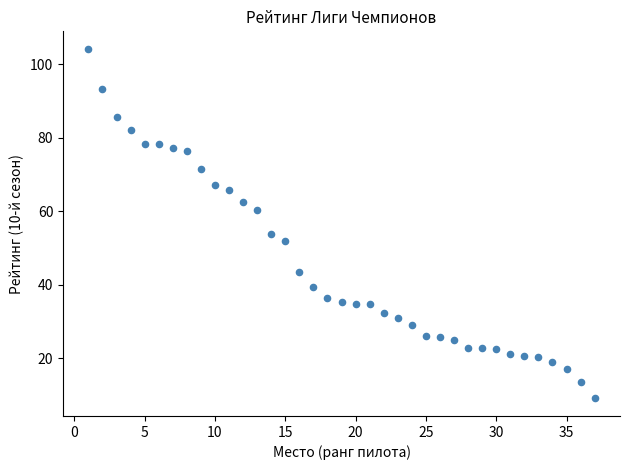

What Y value in the scatter plot is closest to 56?

53.8